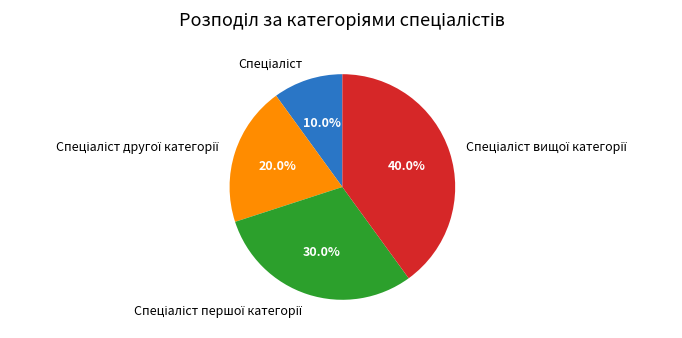

Is there a majority slice in this chart?

No